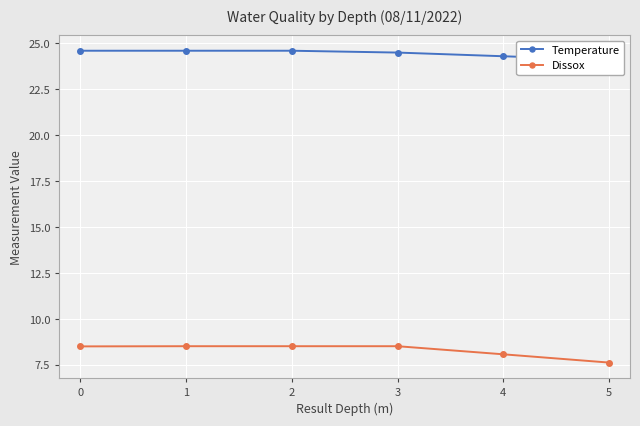

Which series has the widest spread of values?

Dissox